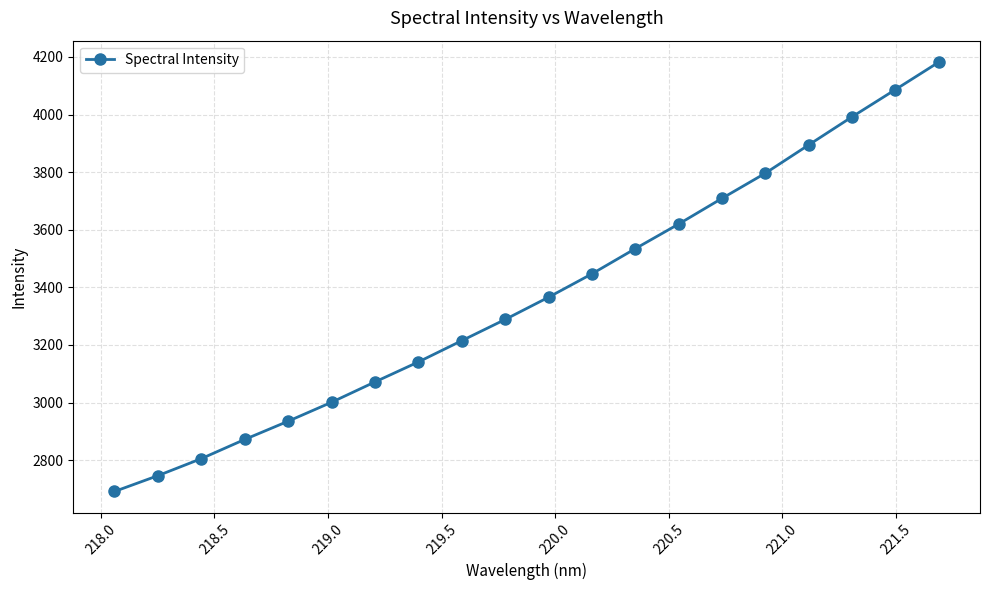

What is the smallest value displayed?

2691.0